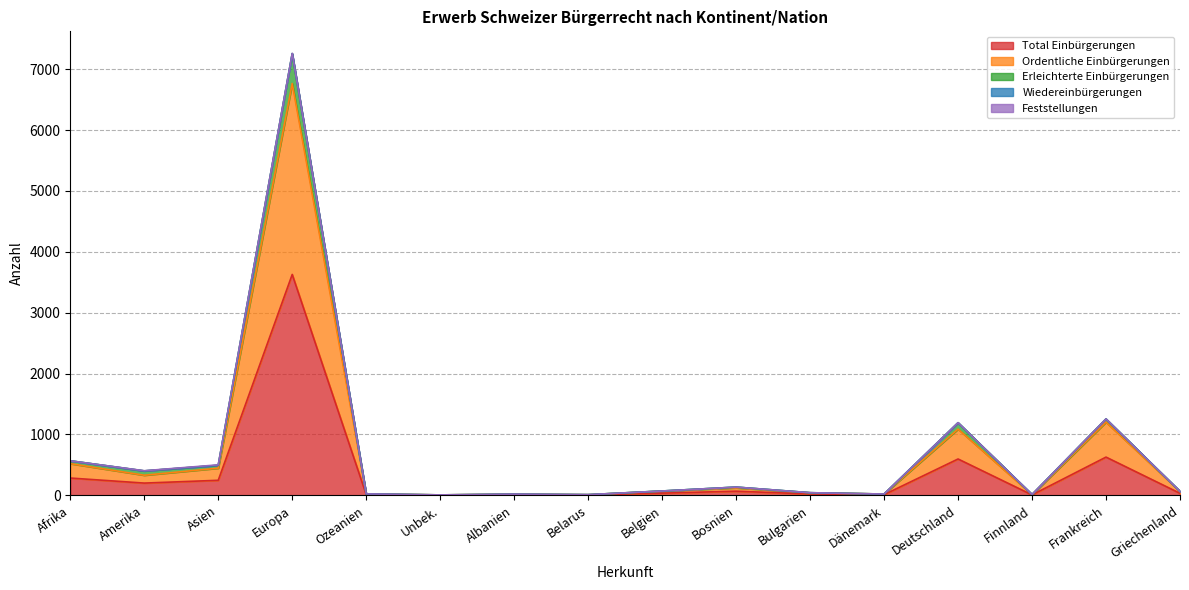

Which category has the lowest value across all series?

Unbek.